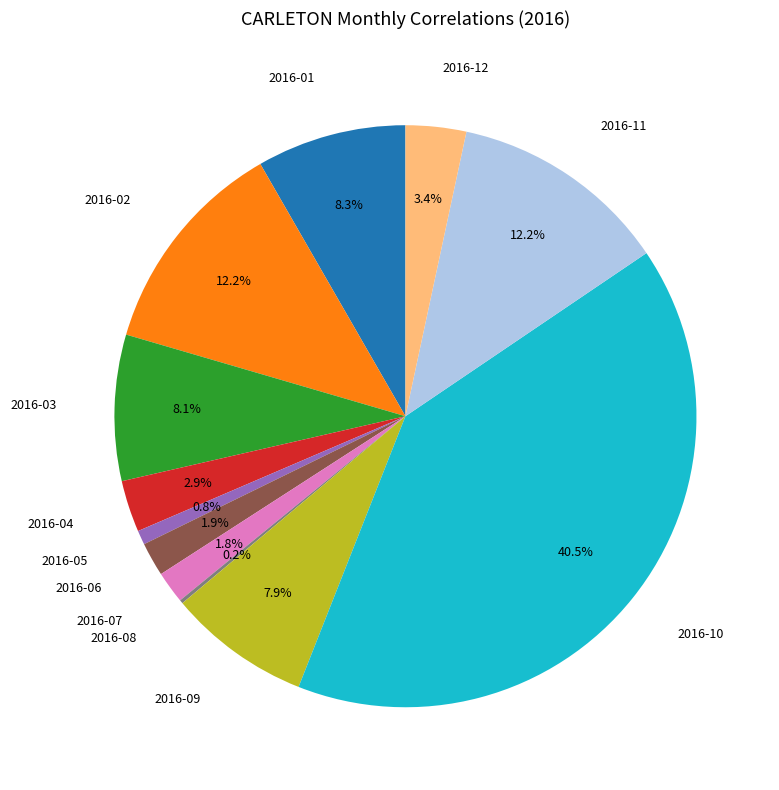

To the nearest percent, what is the difference between the largest and smallest slice percentages?

40%